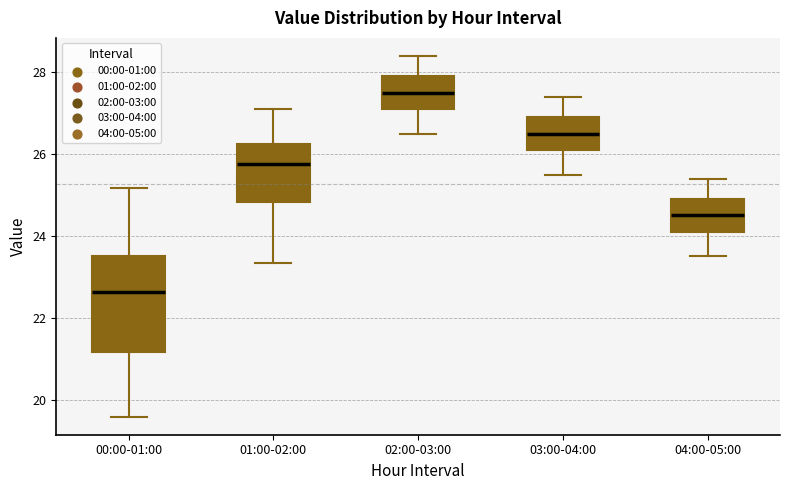

Which box is the tallest, from its lower edge to its upper edge?

00:00-01:00